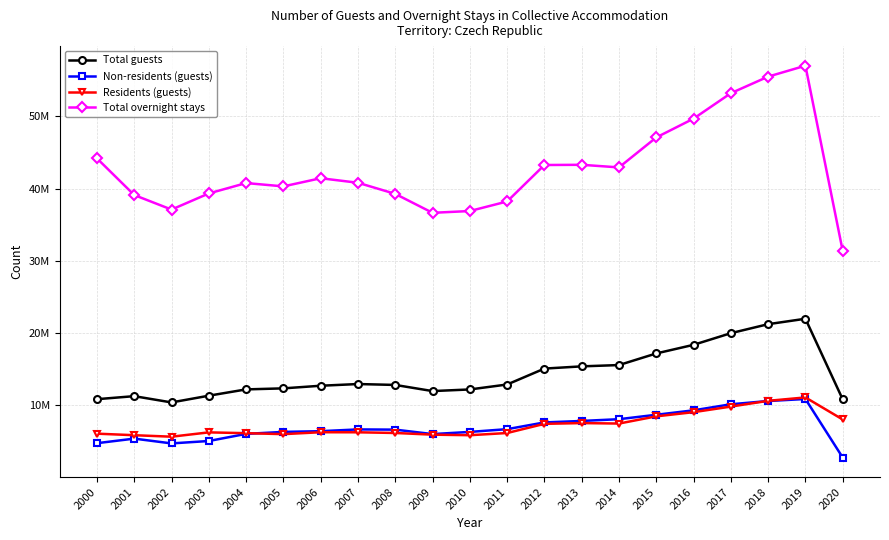

What are all the series names shown in the legend?

Total guests, Non-residents (guests), Residents (guests), Total overnight stays